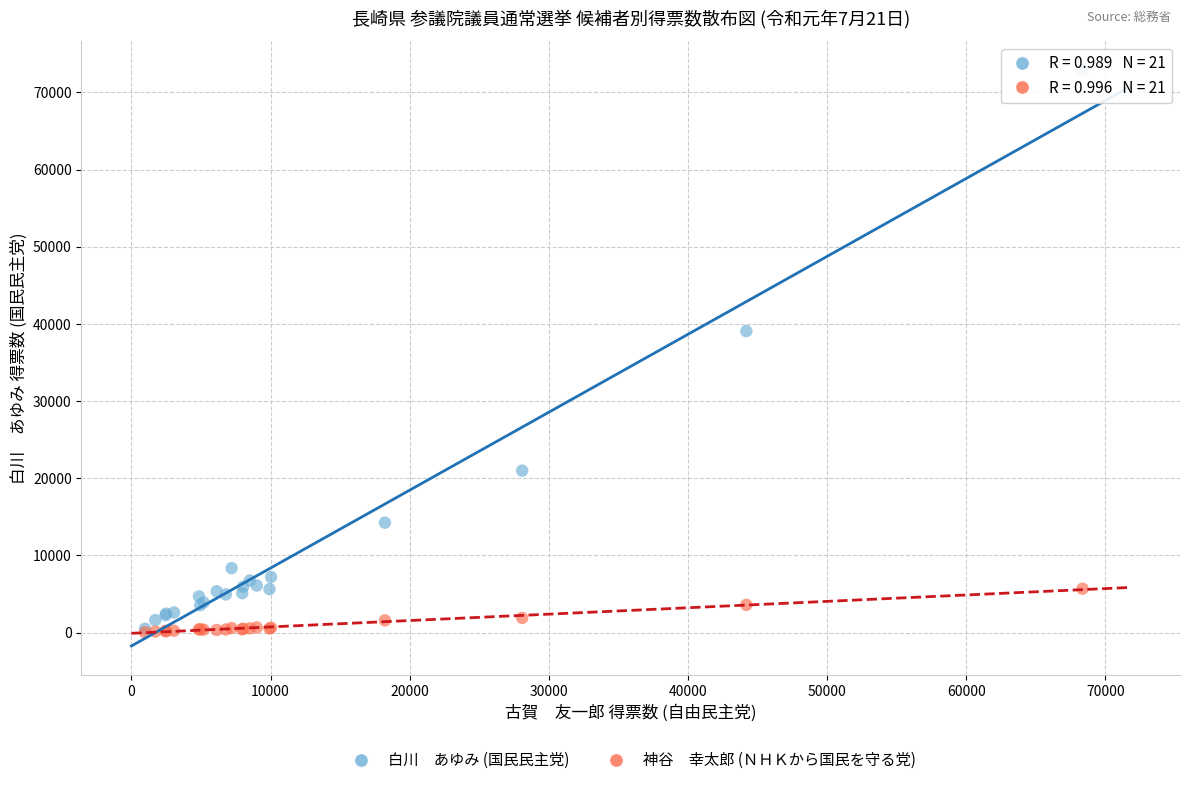

Across all series, what Y value is closest to 36460?

39060